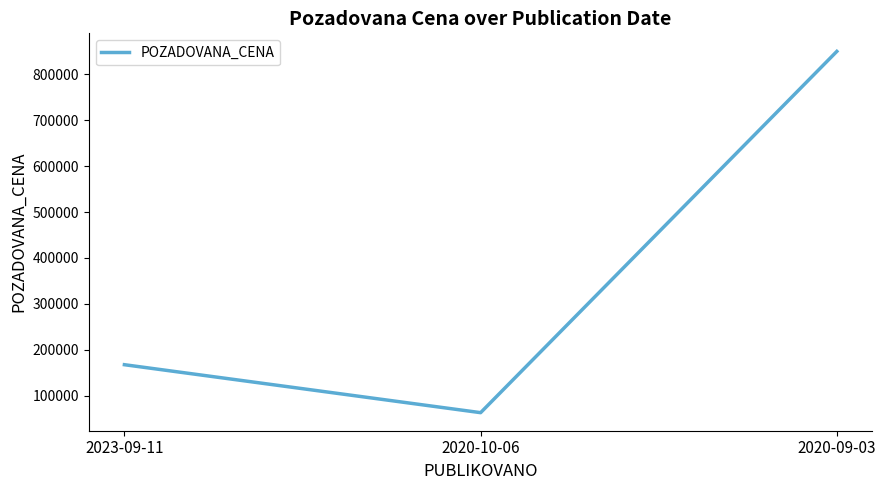

How many lines are shown in the chart?

1